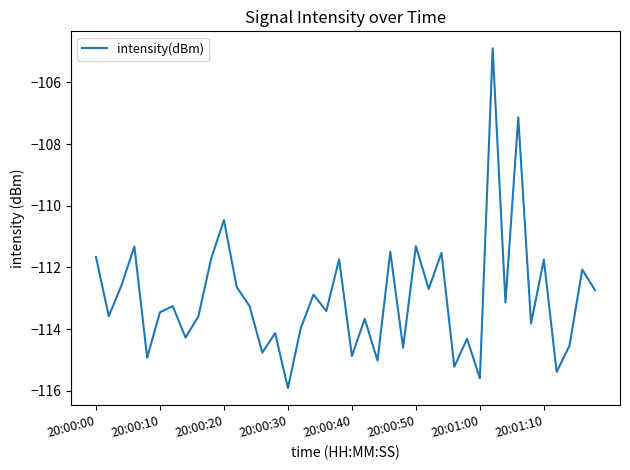

What is the greatest value displayed?

-104.9